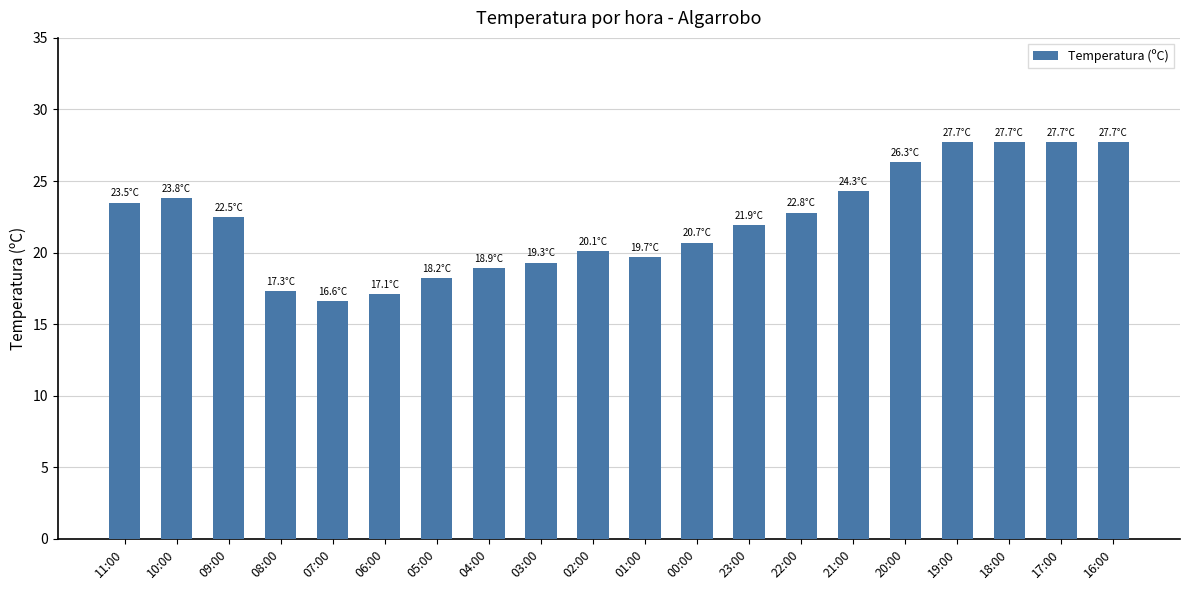

Reading left to right, what are all the values shown in this chart?

23.5	23.8	22.5	17.3	16.6	17.1	18.2	18.9	19.3	20.1	19.7	20.7	21.9	22.8	24.3	26.3	27.7	27.7	27.7	27.7